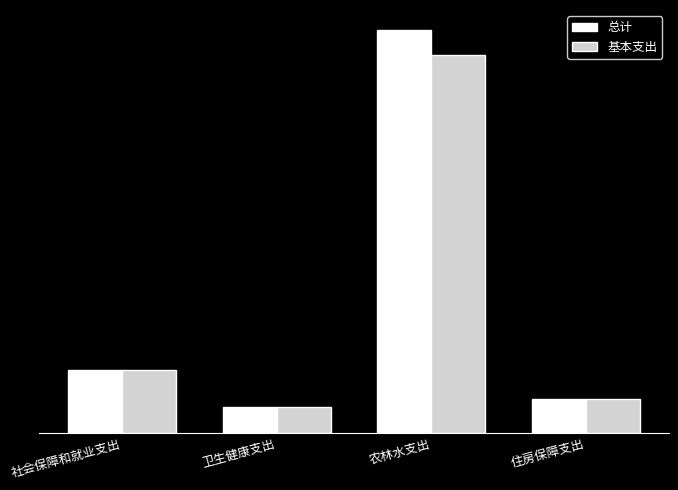

Are the bars horizontal?

No